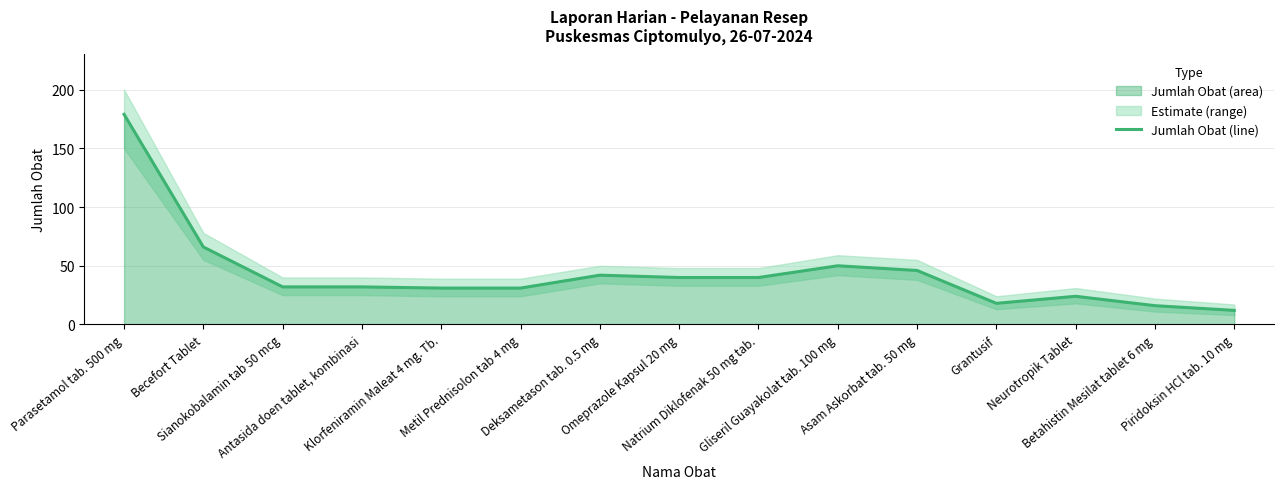

How many data points does each series have?

15